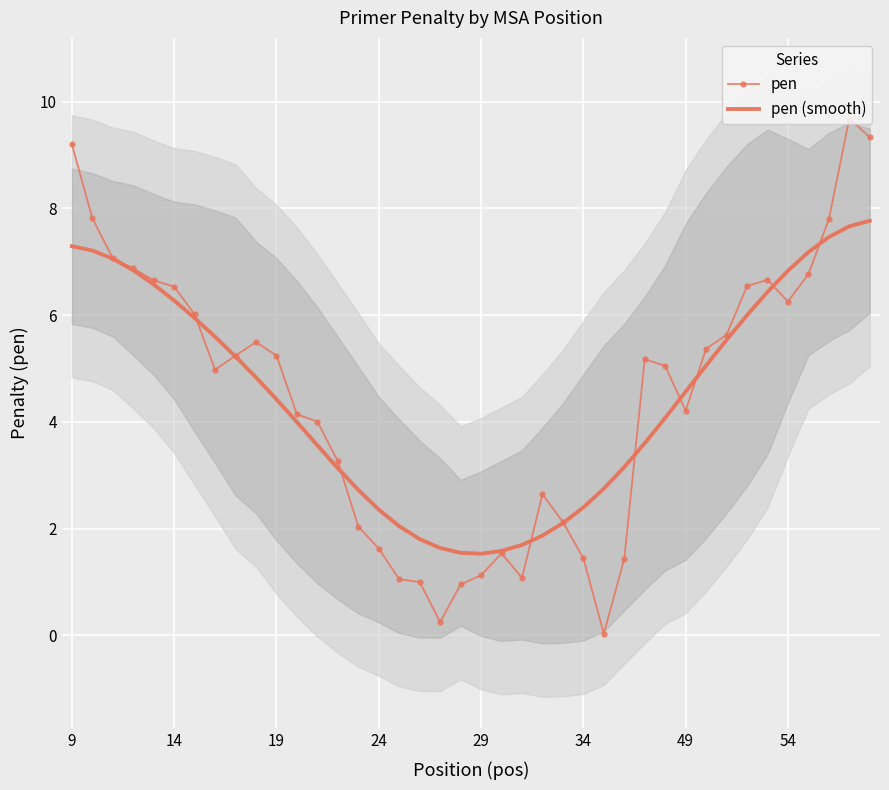

Which series ends up on top after the final intersection of pen and pen (smooth)?

pen